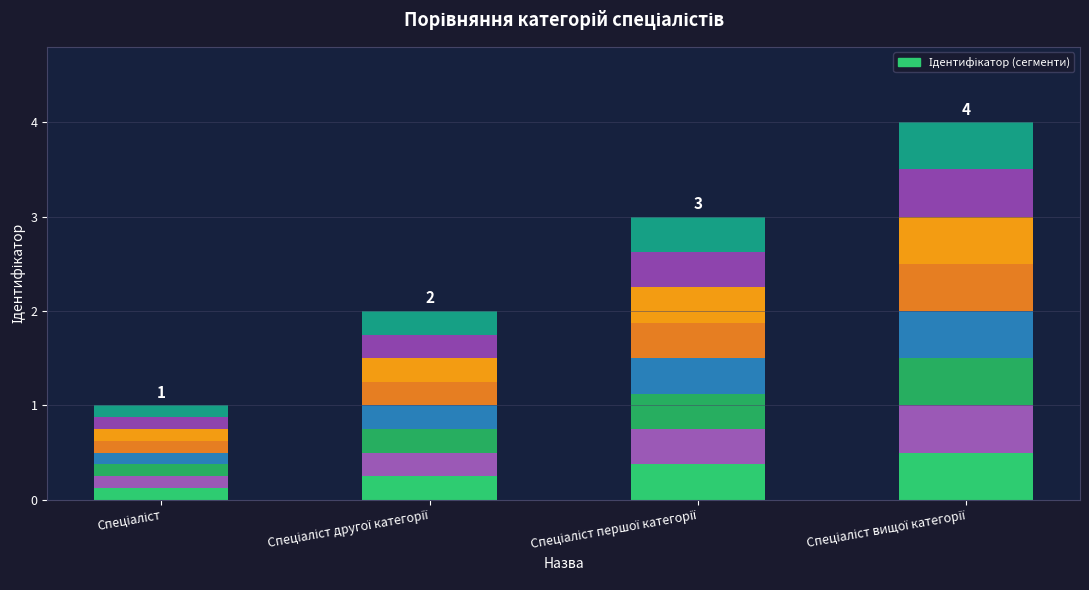

The value at Спеціаліст другої категорії is 0.2. True or false?

True